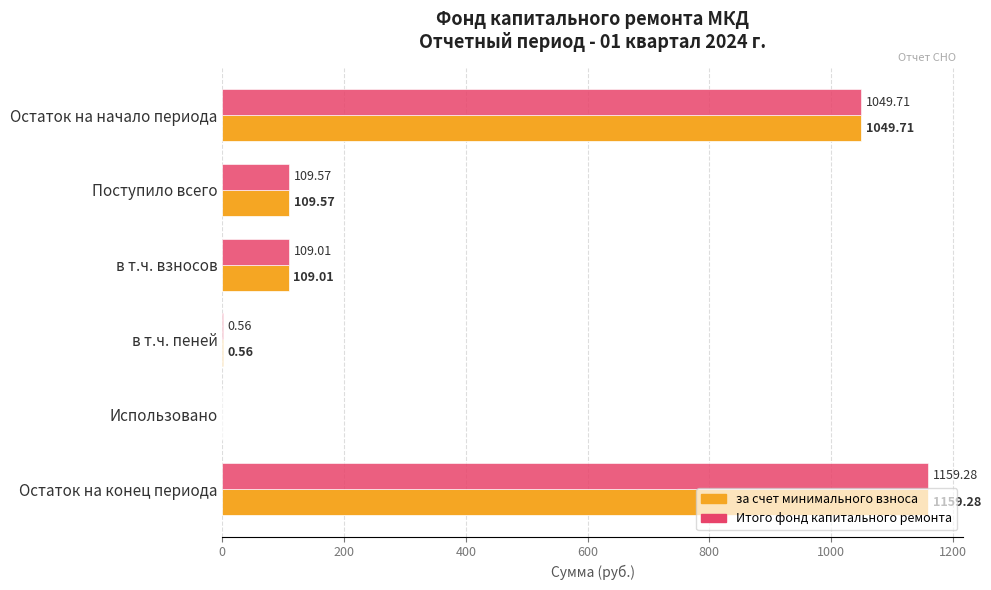

At which label does Итого фонд капитального ремонта reach its peak?

Остаток на конец периода